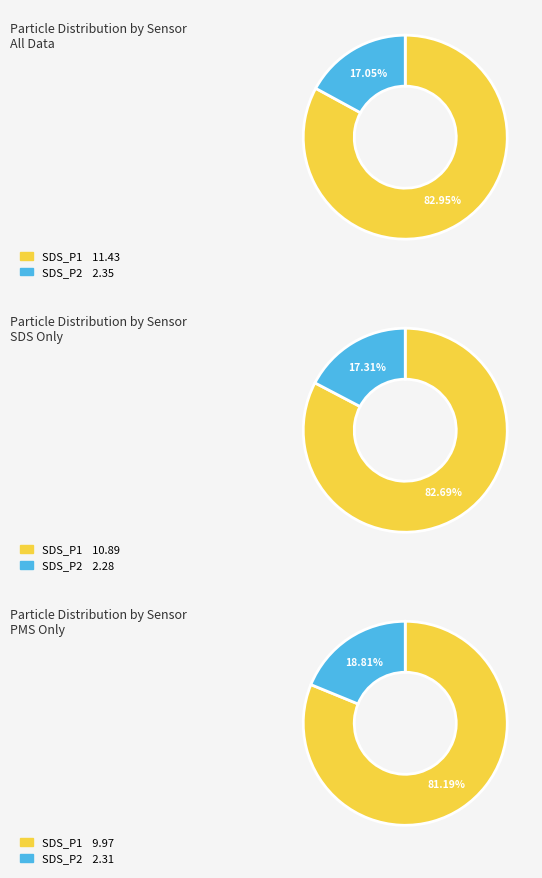

How many slices are in this pie chart?

2